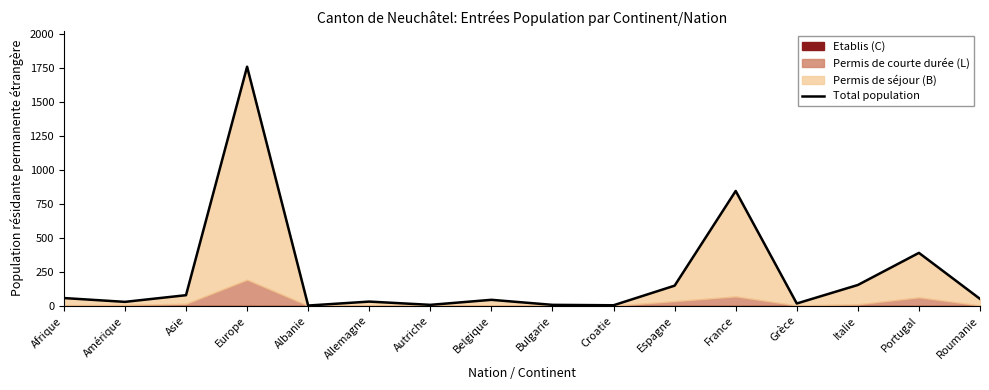

The chart shows a value of 30 at Allemagne. True or false?

True